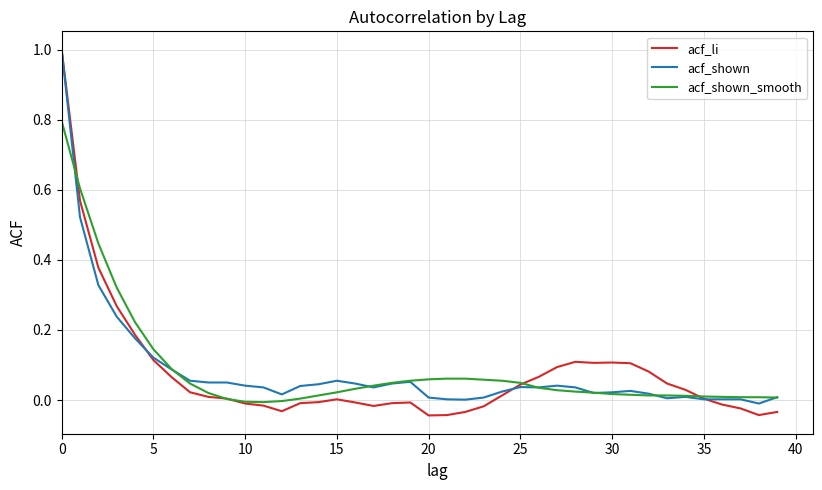

What is the difference between the maximum and minimum values in the acf_shown_smooth series?

0.8